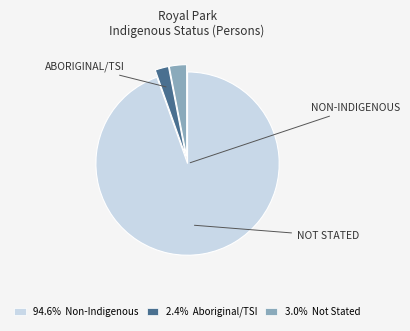

Is there any slice that represents more than half of the pie?

Yes